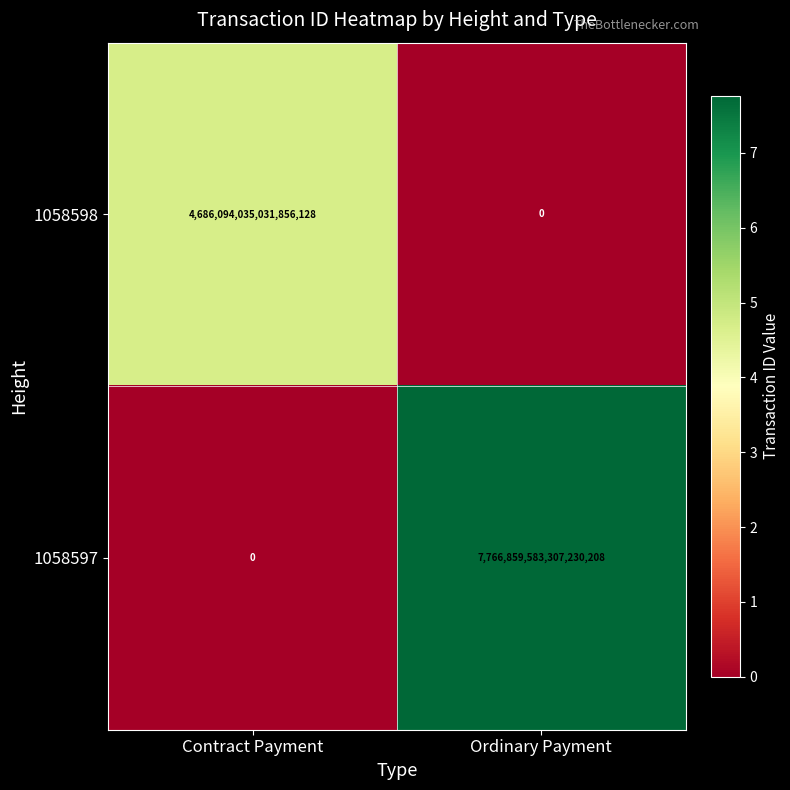

Which category has the lowest value in the 1058597 series?

Contract Payment